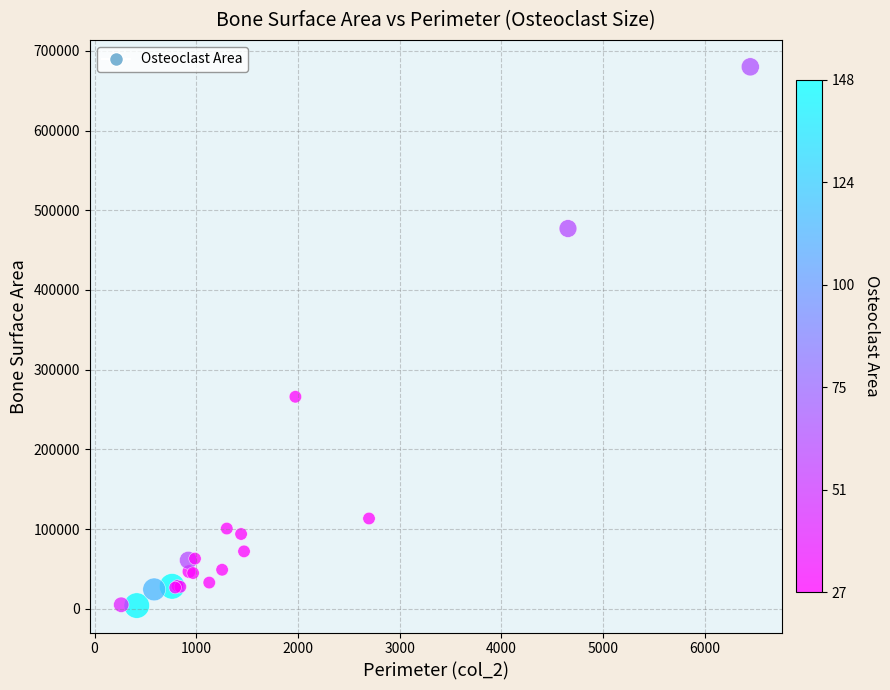

What Y value in the scatter plot is closest to 341989?

265975.0